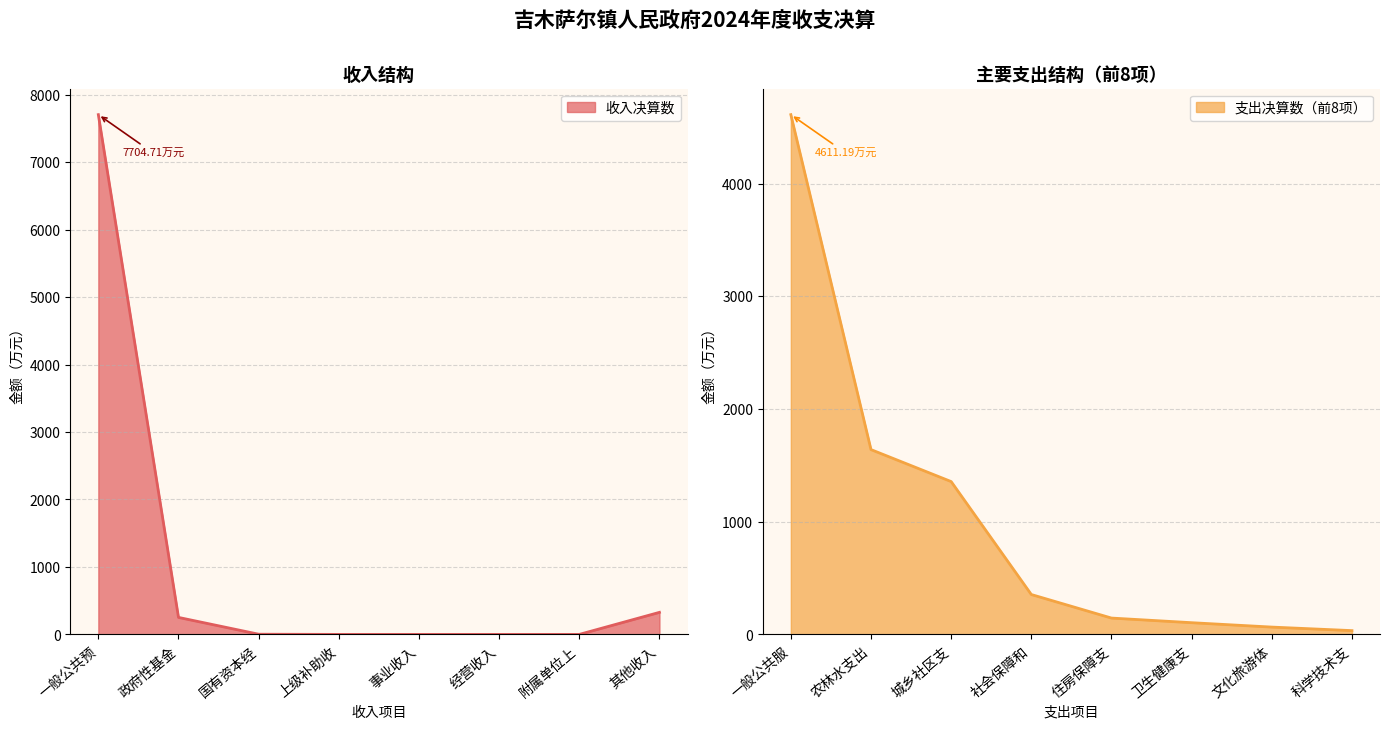

At which category does the chart reach its minimum across all series?

上级补助收